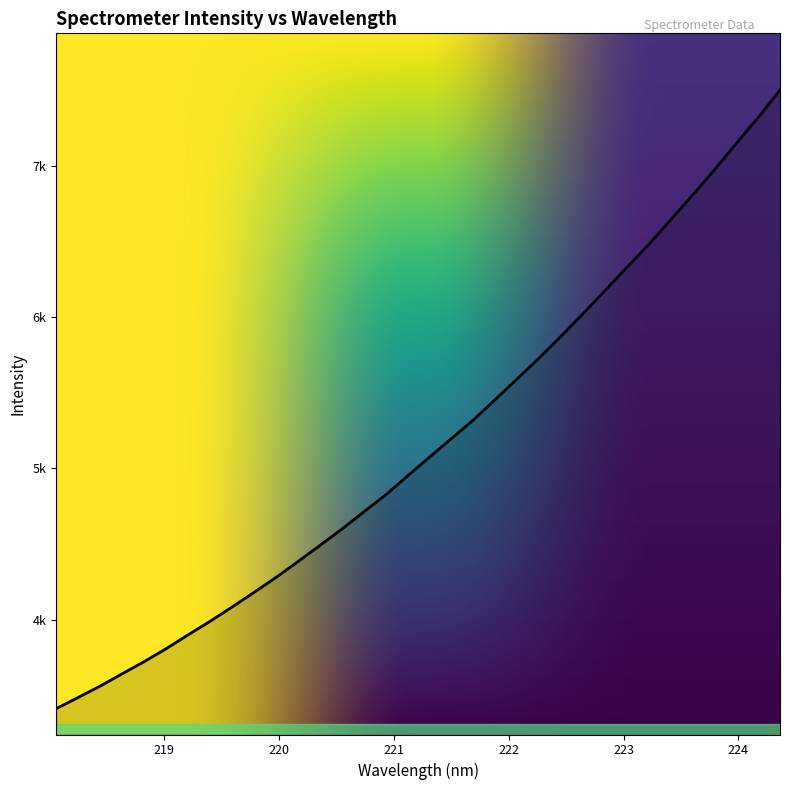

What is the smallest value displayed?

3412.1